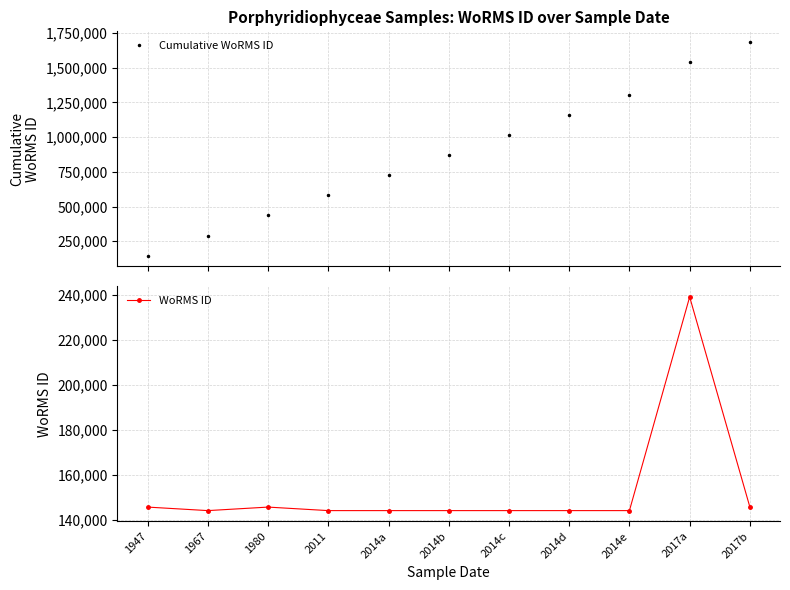

What is the sum of all Cumulative WoRMS ID values?

9739520